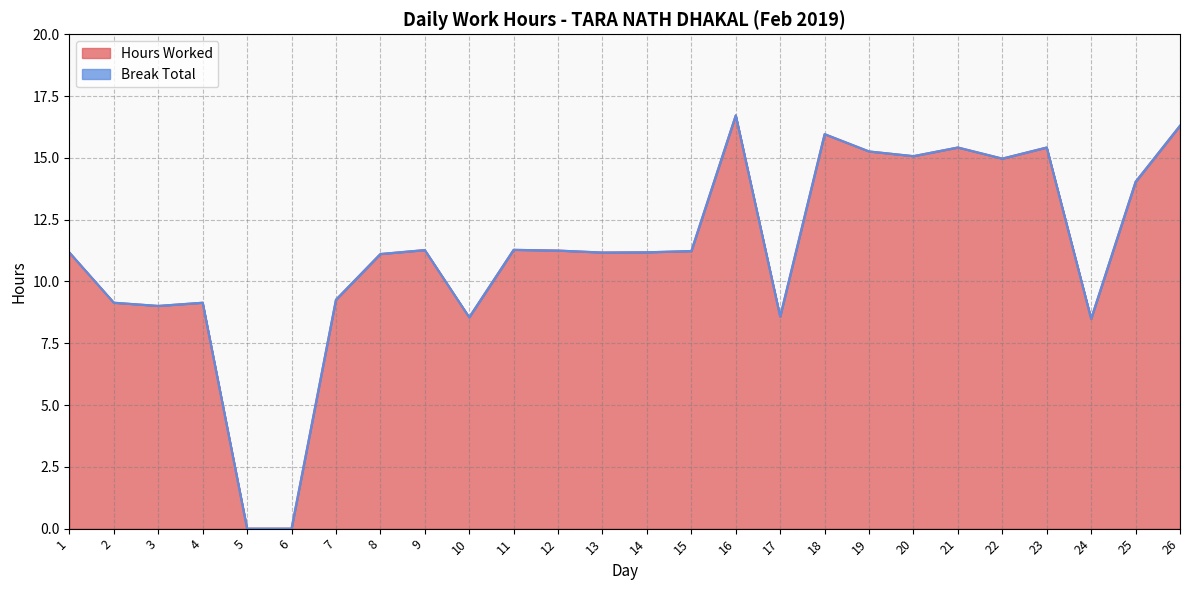

Does the chart have visible grid lines?

Yes